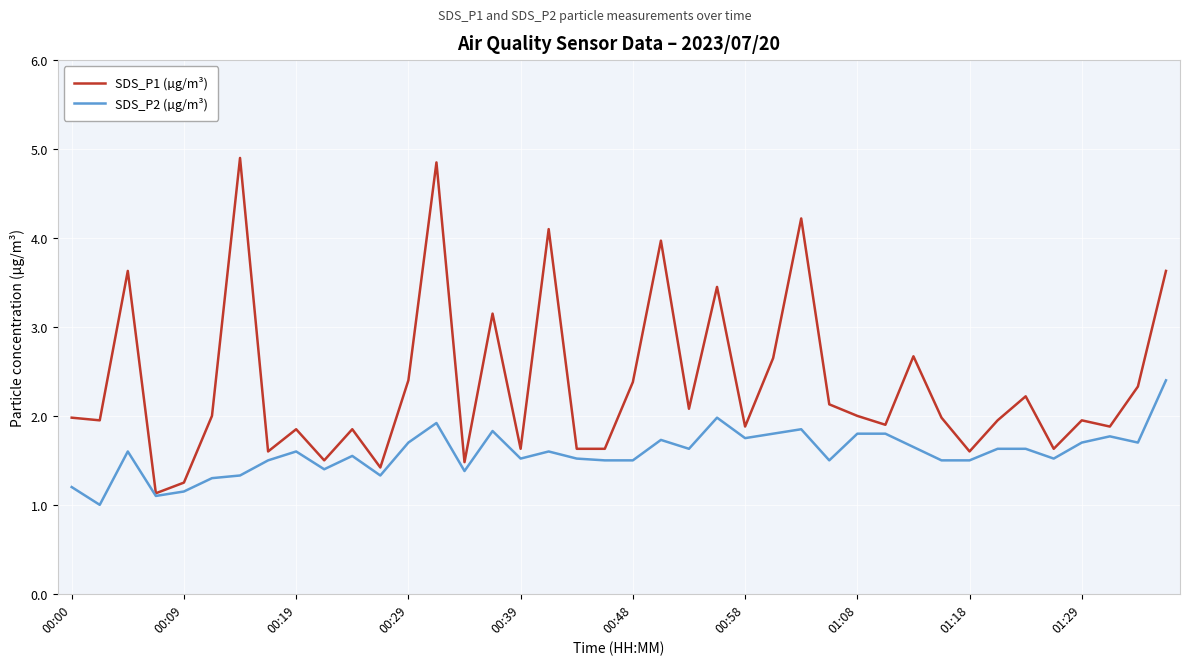

Rank the series by their maximum value, from lowest to highest.

SDS_P2 (µg/m³), SDS_P1 (µg/m³)